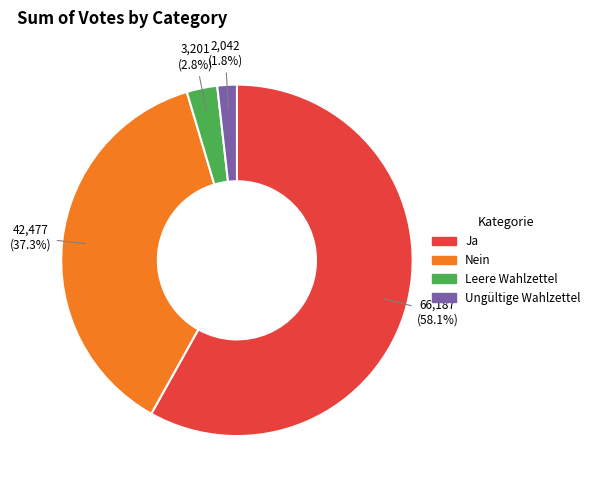

Which category accounts for the majority?

Ja